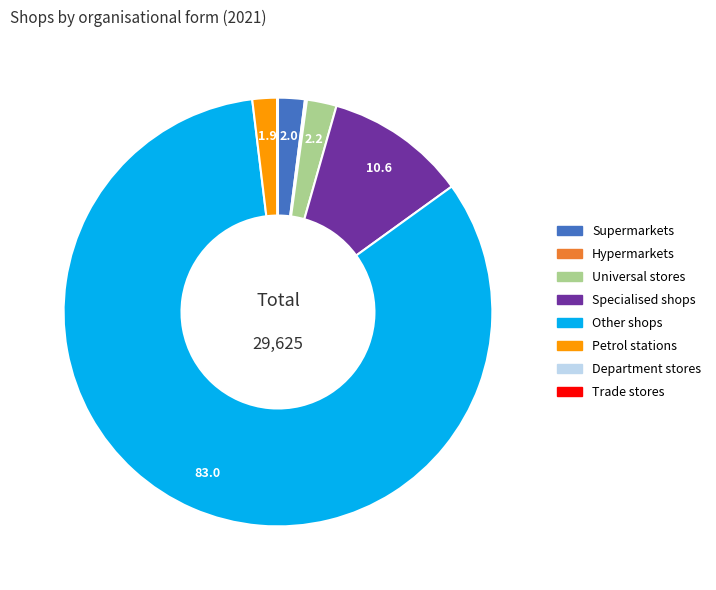

Do Universal stores and Other shops together represent more than half of the pie?

Yes